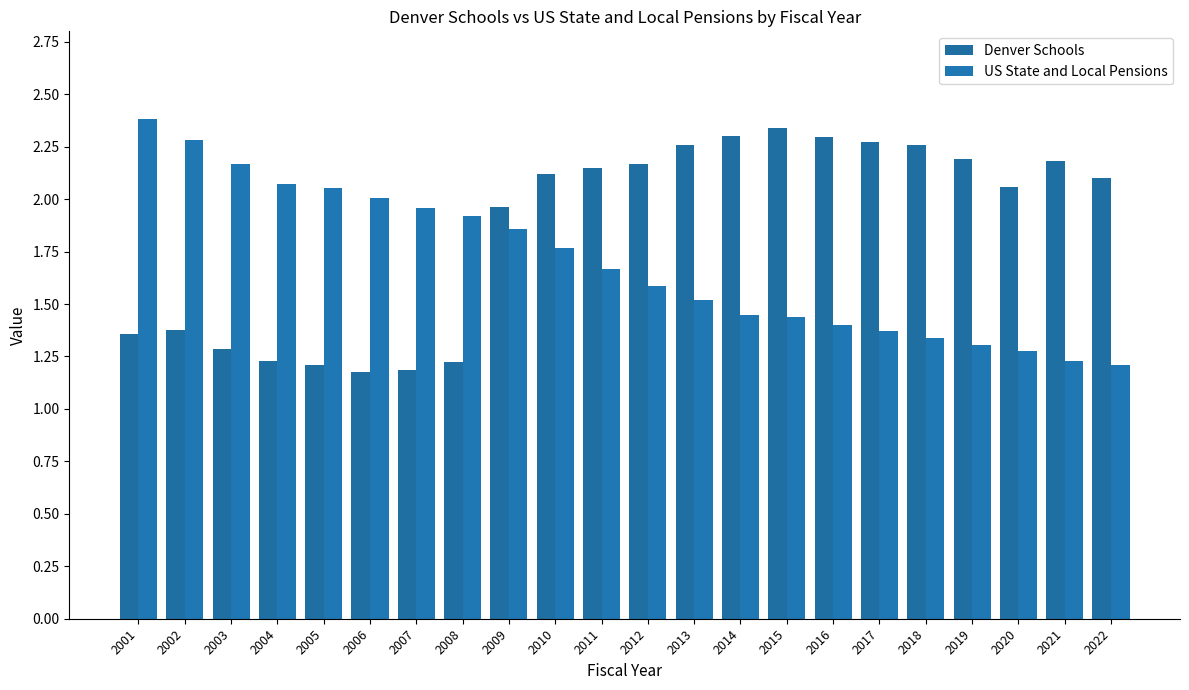

How many values in the Denver Schools series exceed 2?

13